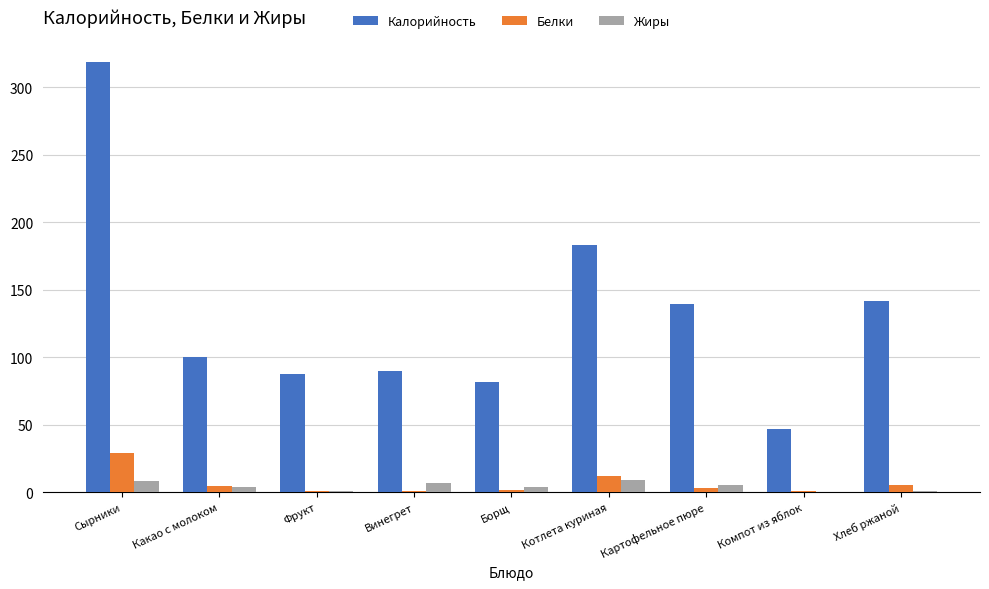

Is it true that Белки equals 29.4 at Сырники?

True